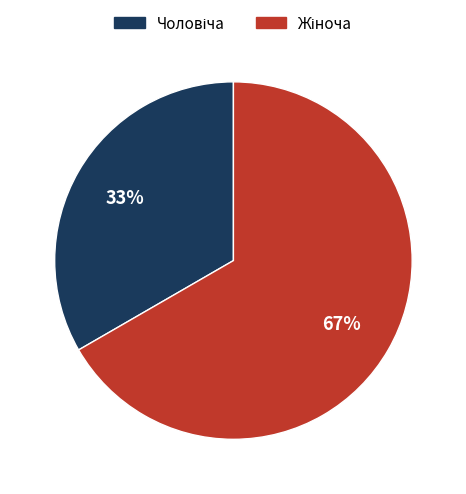

To the nearest percent, what is the average slice percentage?

50%